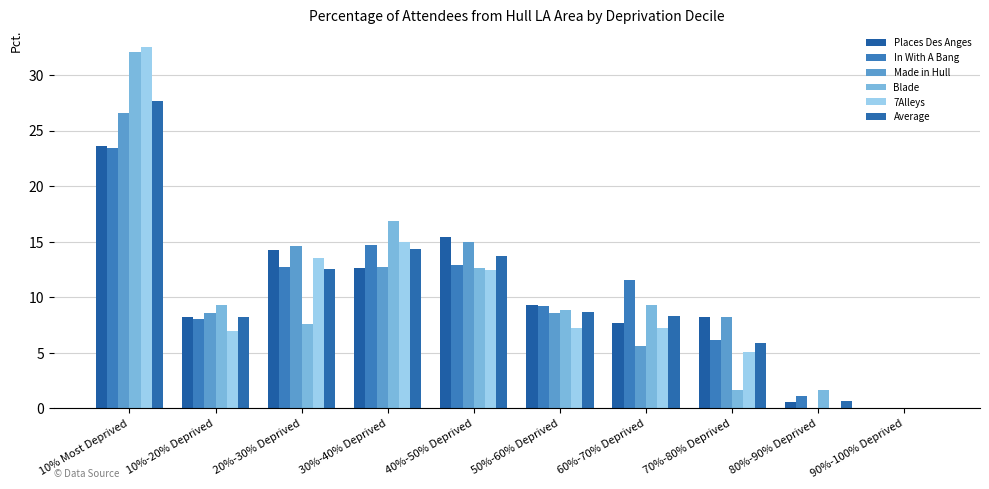

Are the bars grouped side by side (vs. stacked)?

Yes